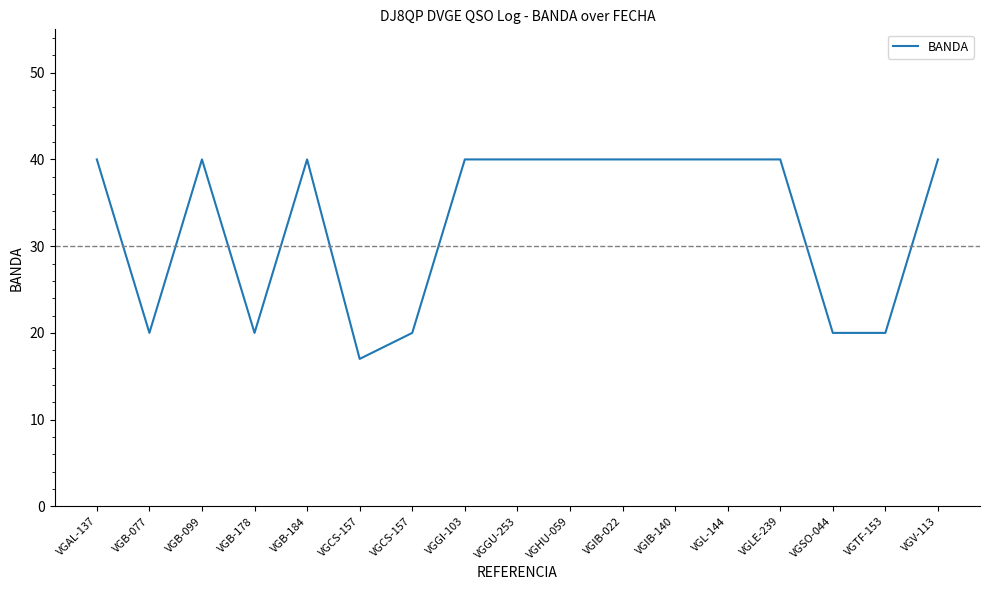

Between VGIB-022 and VGB-184, which is larger?

VGIB-022